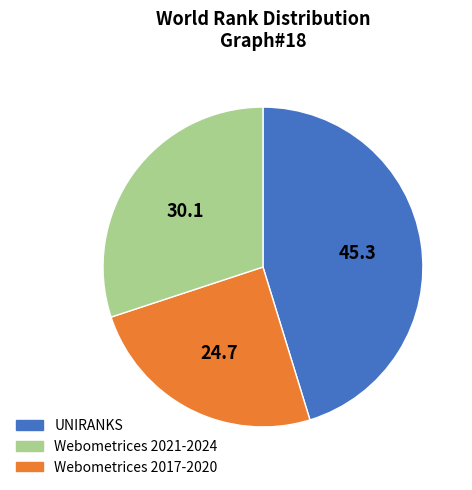

Is there a majority slice in this chart?

No